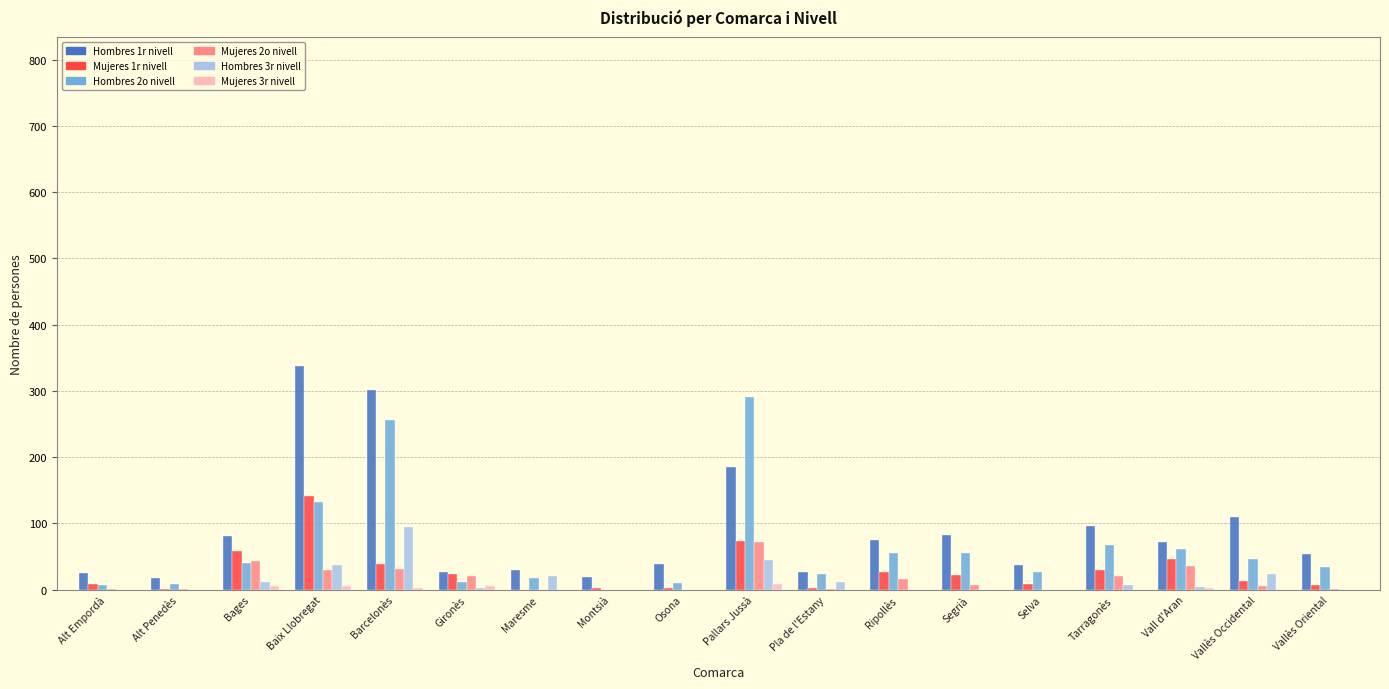

What is the greatest value displayed?

337